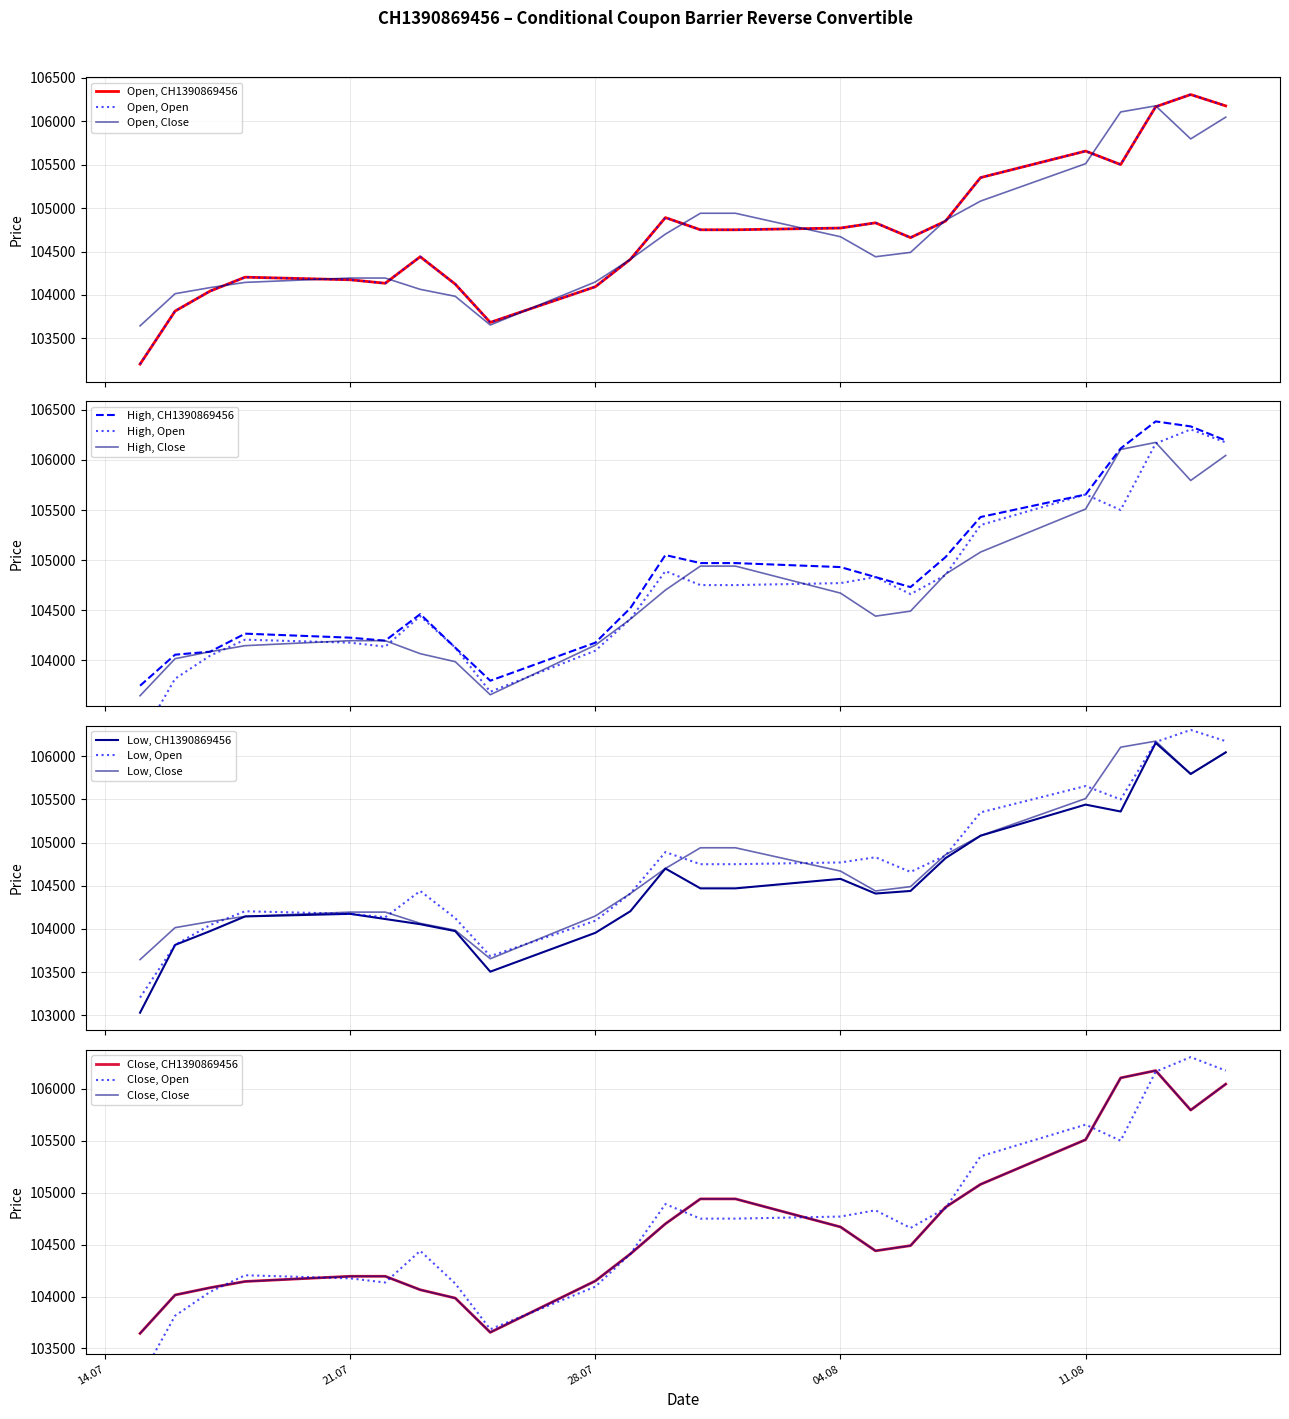

How many interior local peaks does the High series have?

4